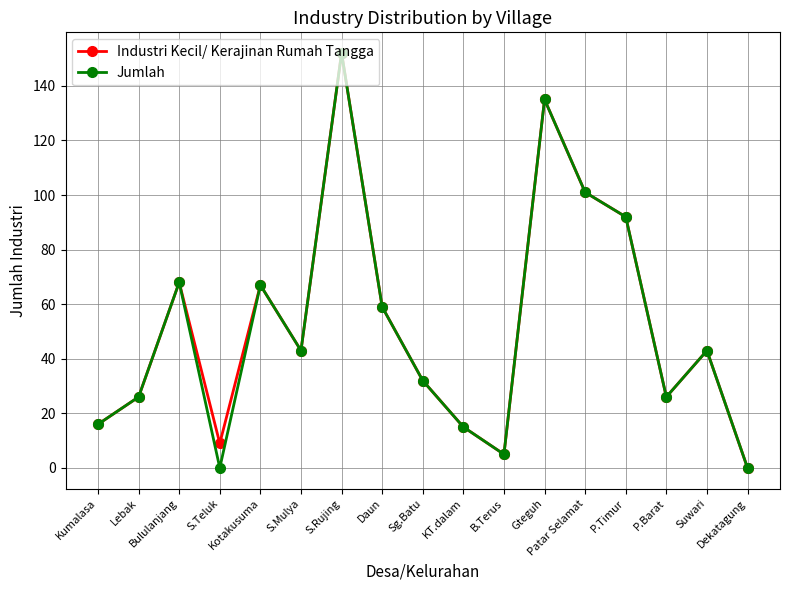

How many lines are shown in the chart?

2